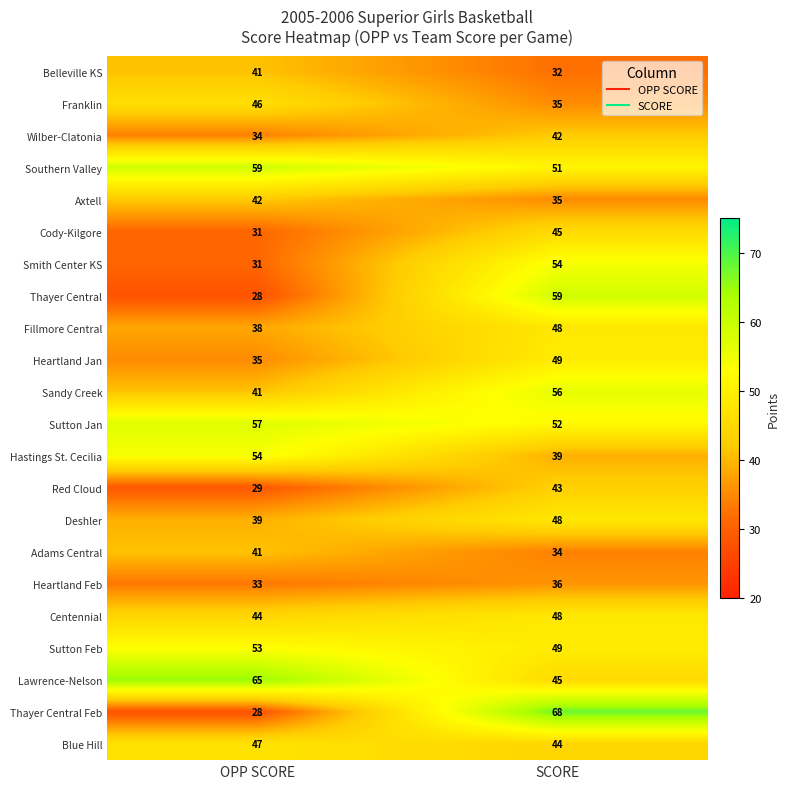

What is the minimum value shown in the chart?

28